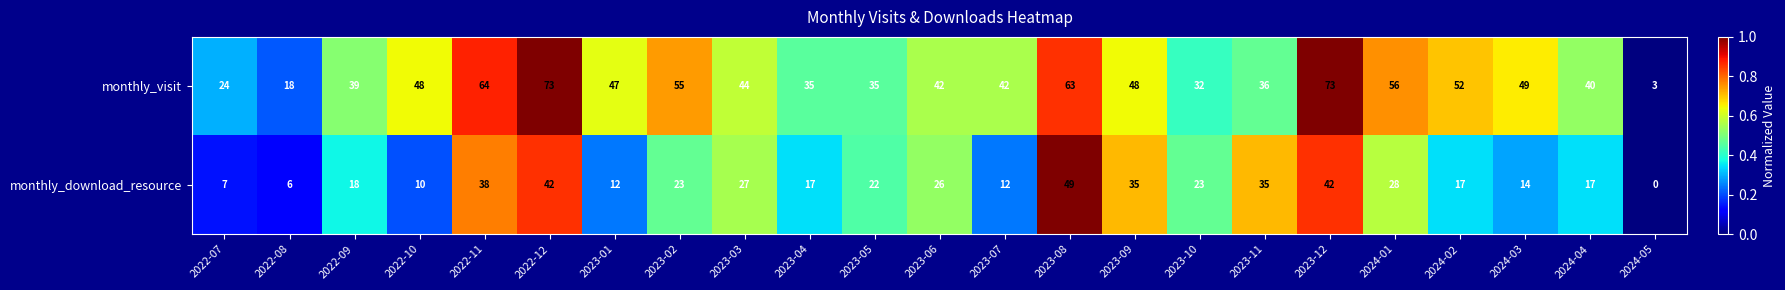

Which series changed the most between 2022-08 and 2024-04?

monthly_visit